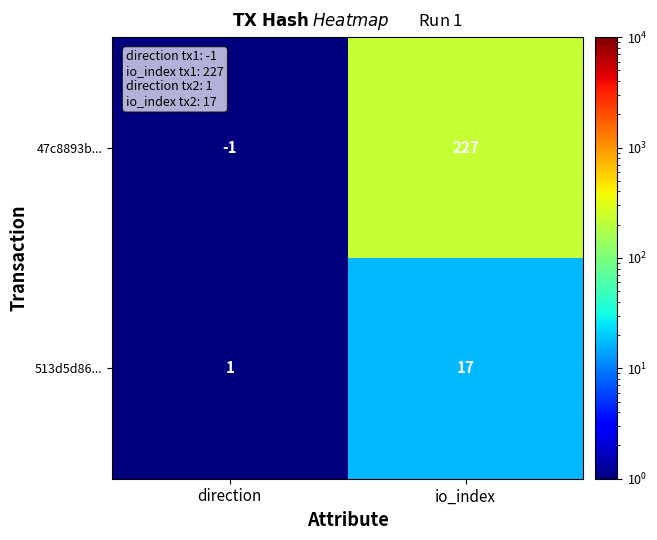

At which category is the sum across all series the highest?

io_index